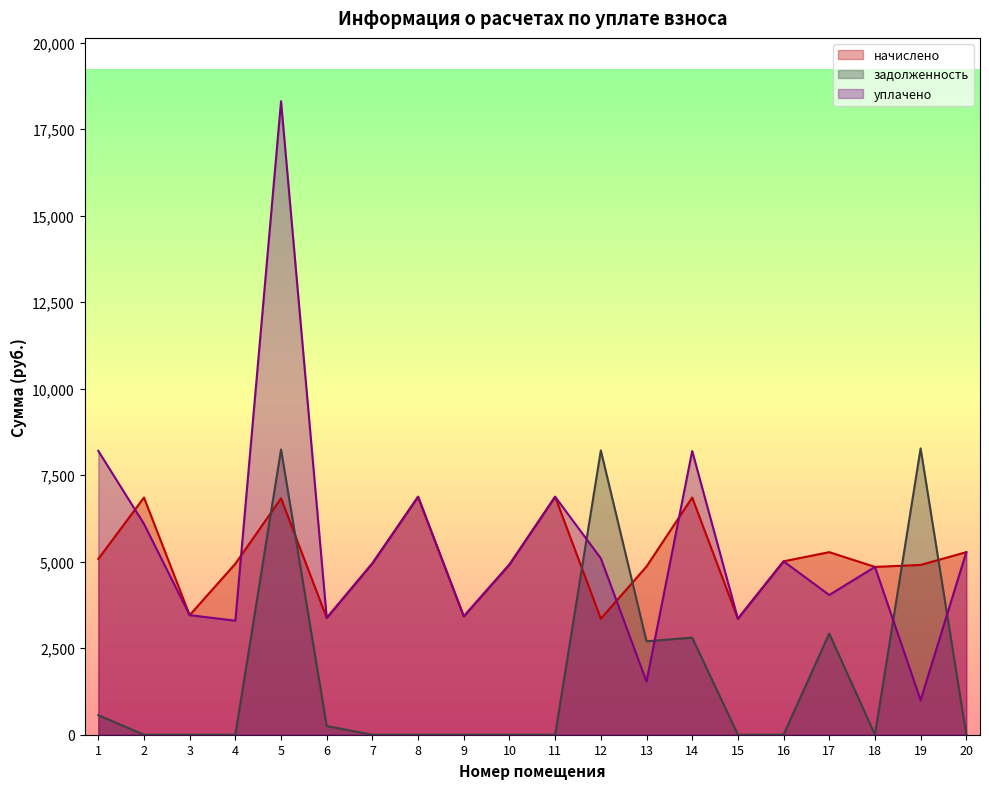

Which series has the largest total across all categories?

уплачено